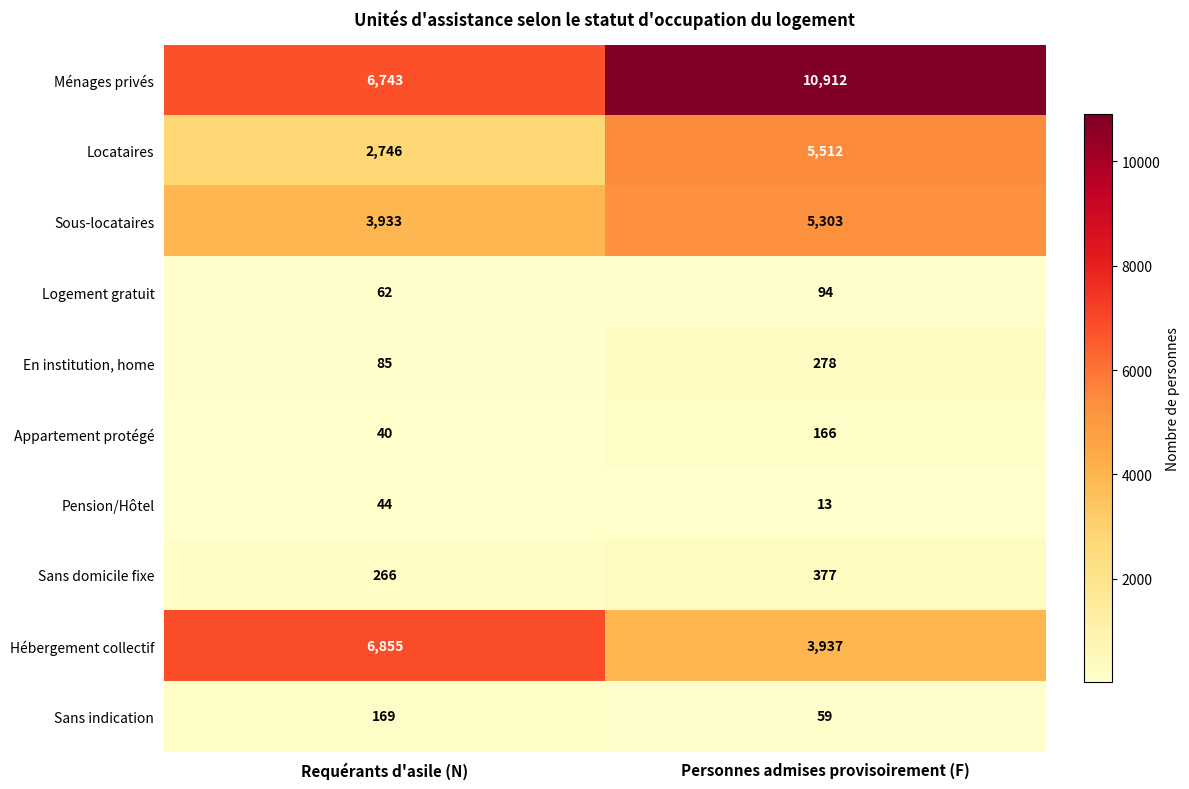

List the series in order of their peak value, lowest first.

Pension/Hôtel, Logement gratuit, Appartement protégé, Sans indication, En institution, home, Sans domicile fixe, Sous-locataires, Locataires, Hébergement collectif, Ménages privés